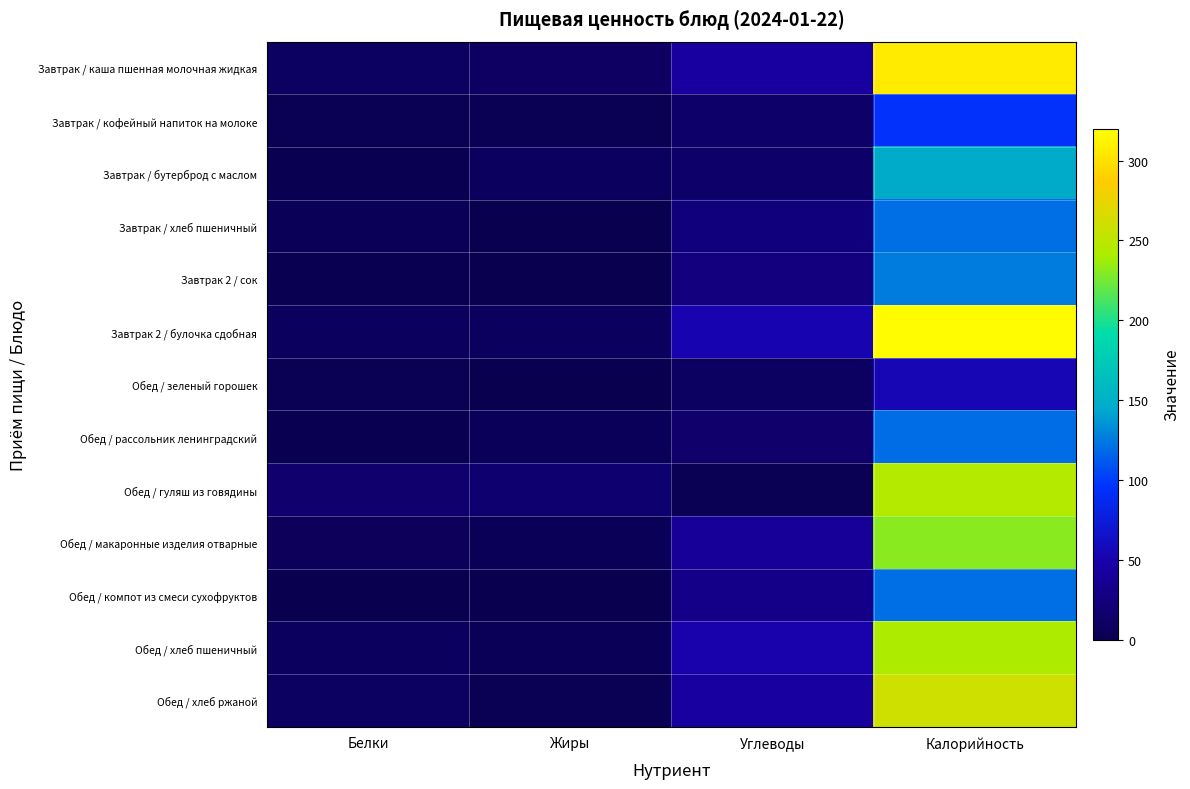

How many distinct data groups are displayed?

13